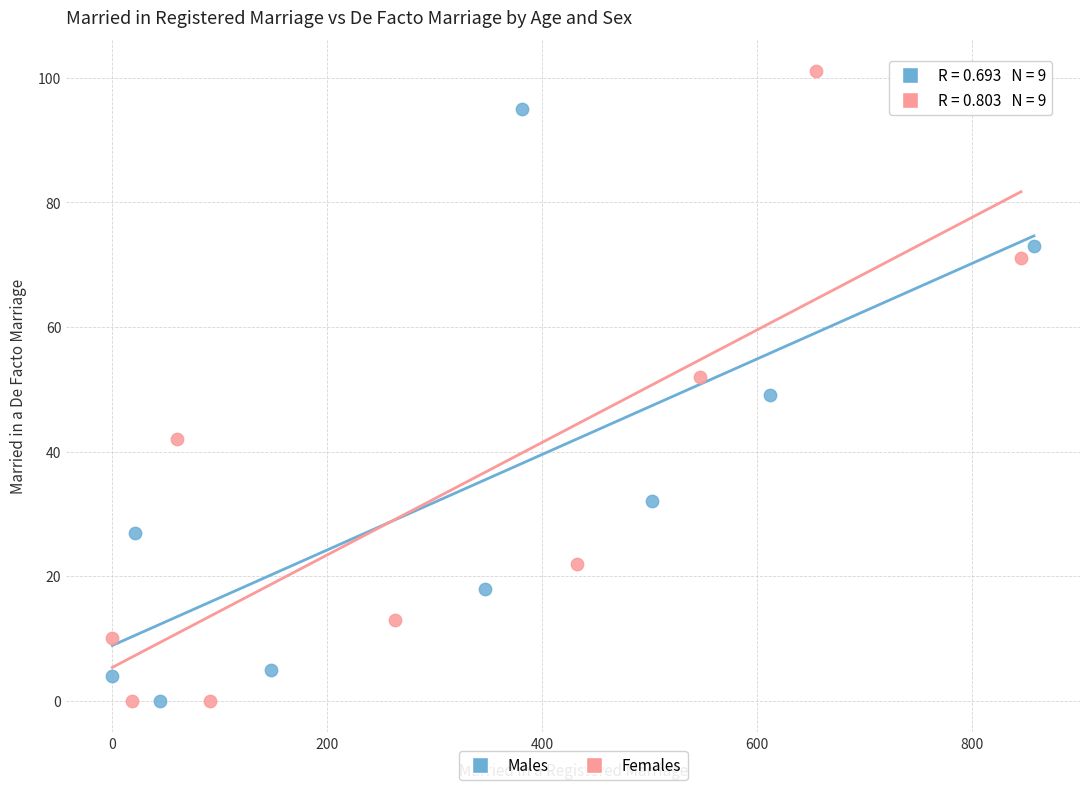

Which series reaches the maximum Y coordinate?

Females